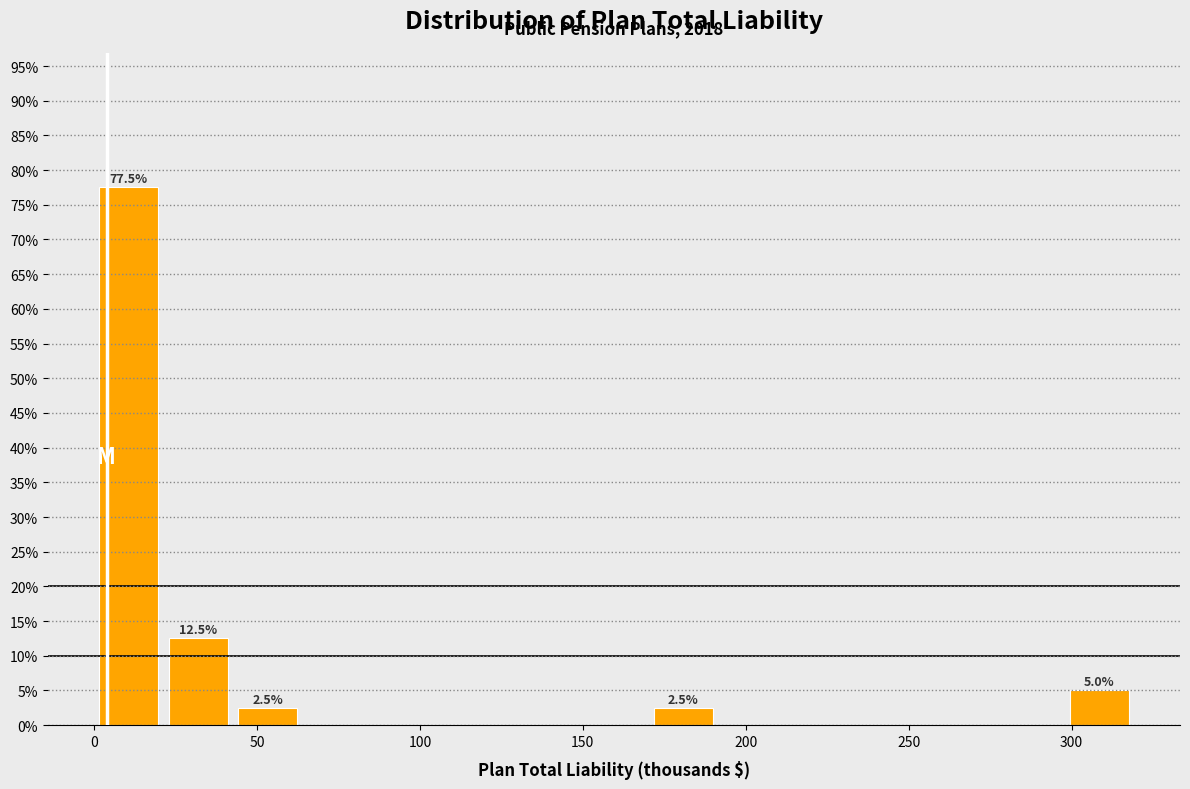

Over which range of the x-axis is the bar tallest?

0 to 20